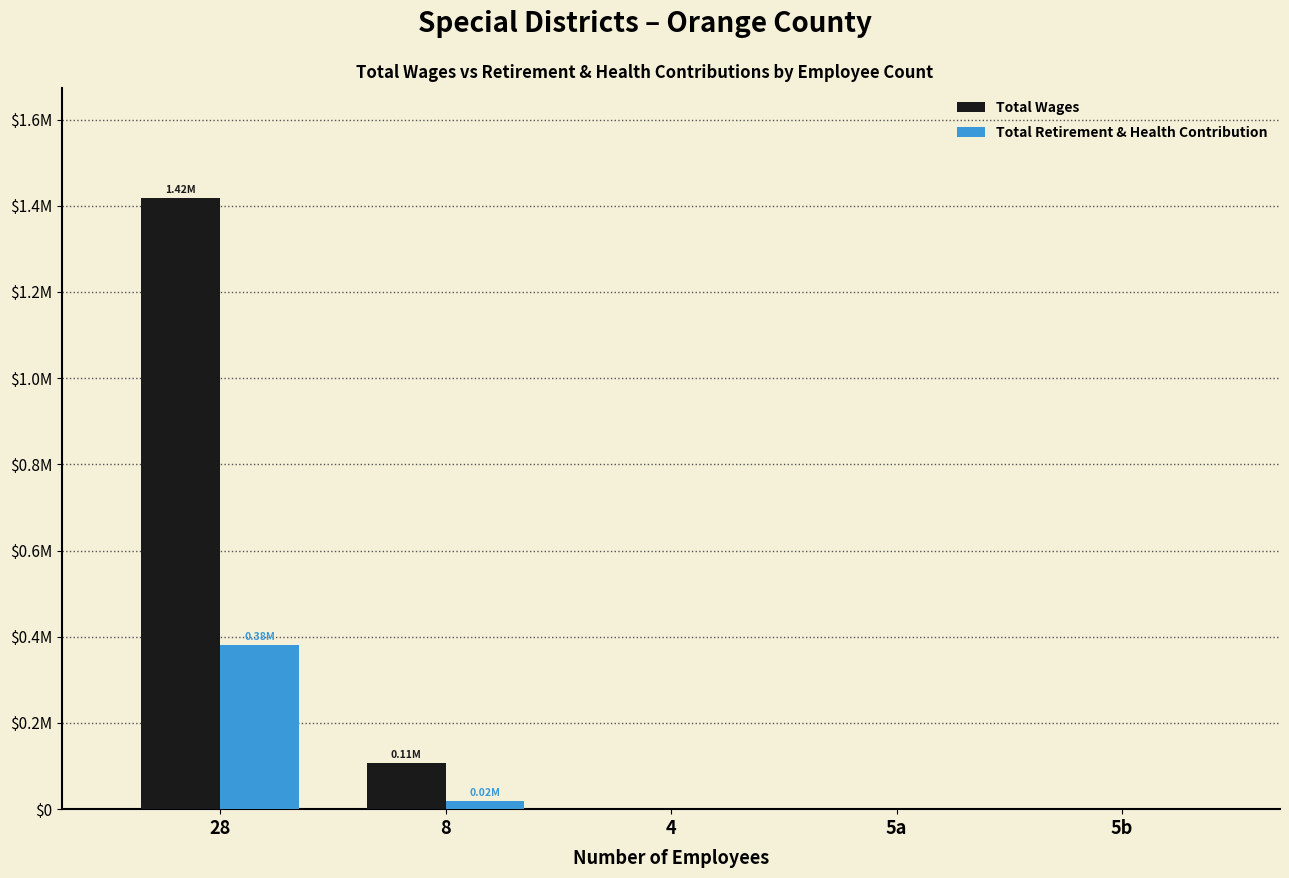

What are all the series names shown in the legend?

Total Wages, Total Retirement & Health Contribution